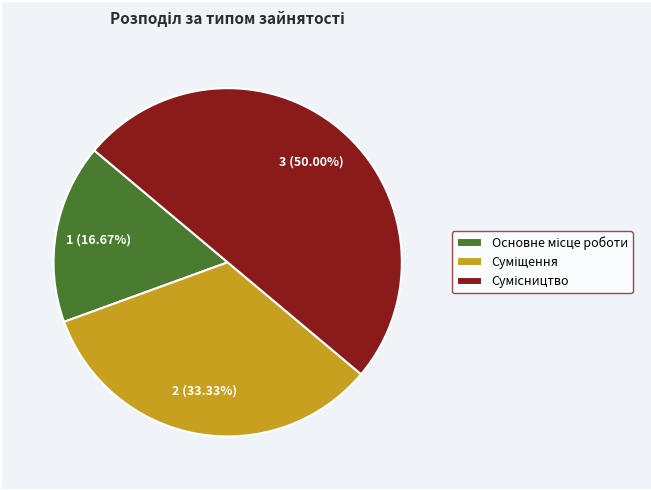

Count the number of slices in the pie.

3